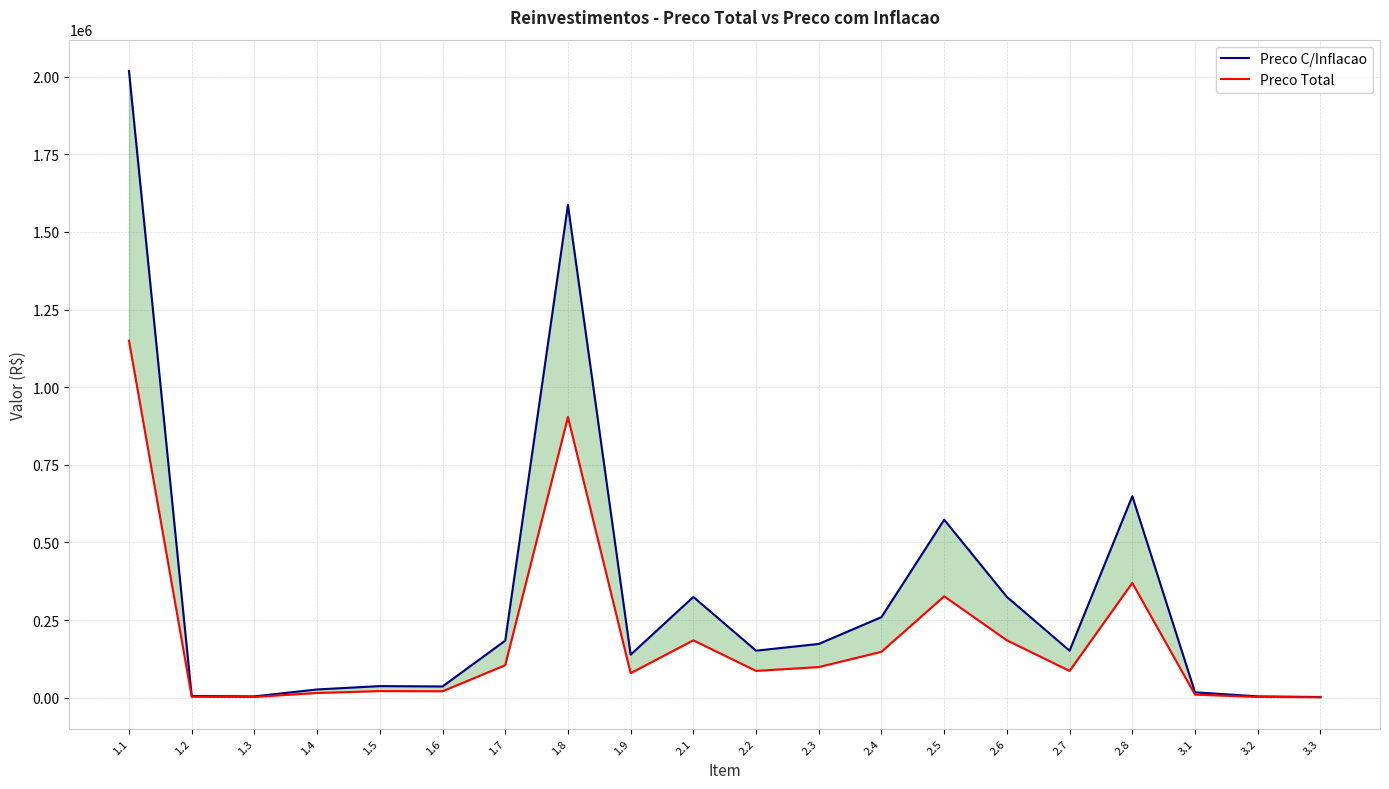

True or false: Preco C/Inflacao and Preco Total intersect in this chart.

False